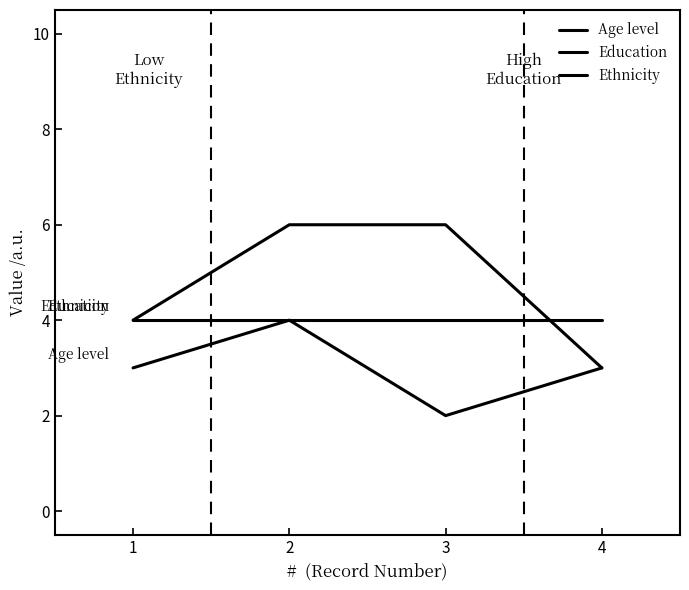

Does the chart have visible grid lines?

No